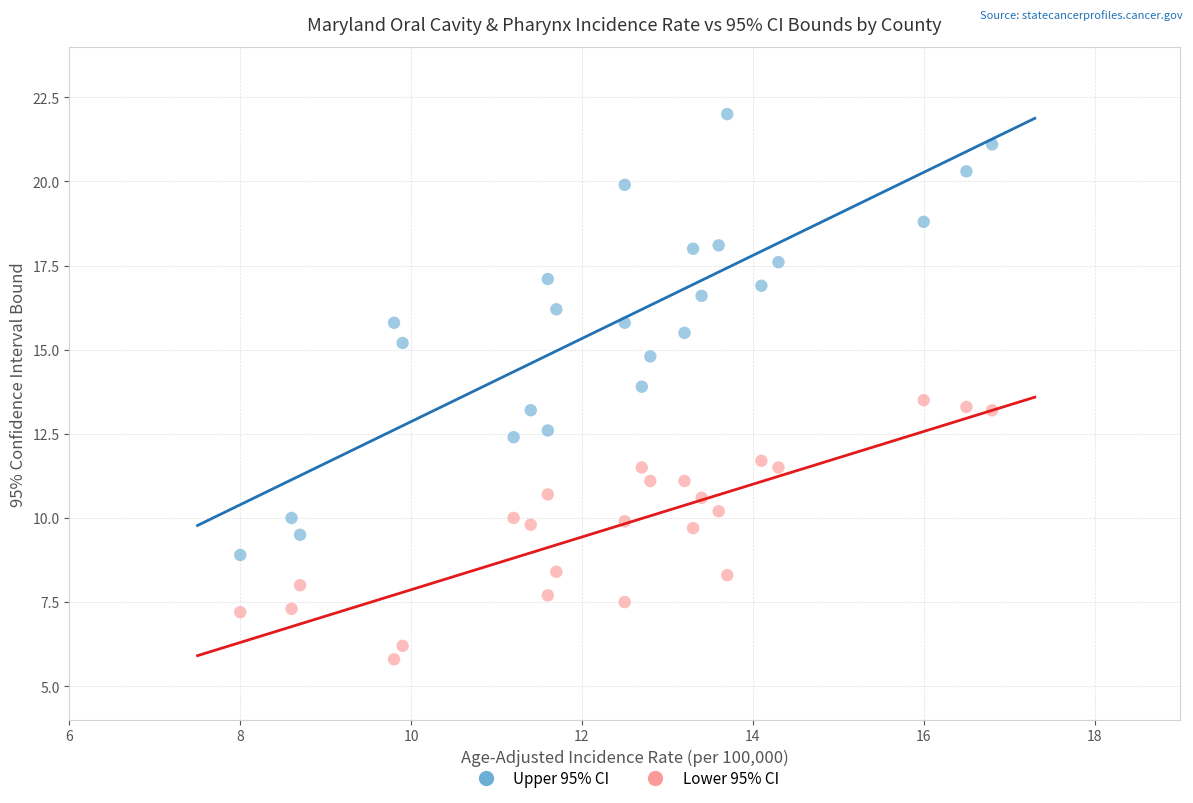

What is the X range (max minus min) for the scatter plot?

8.8